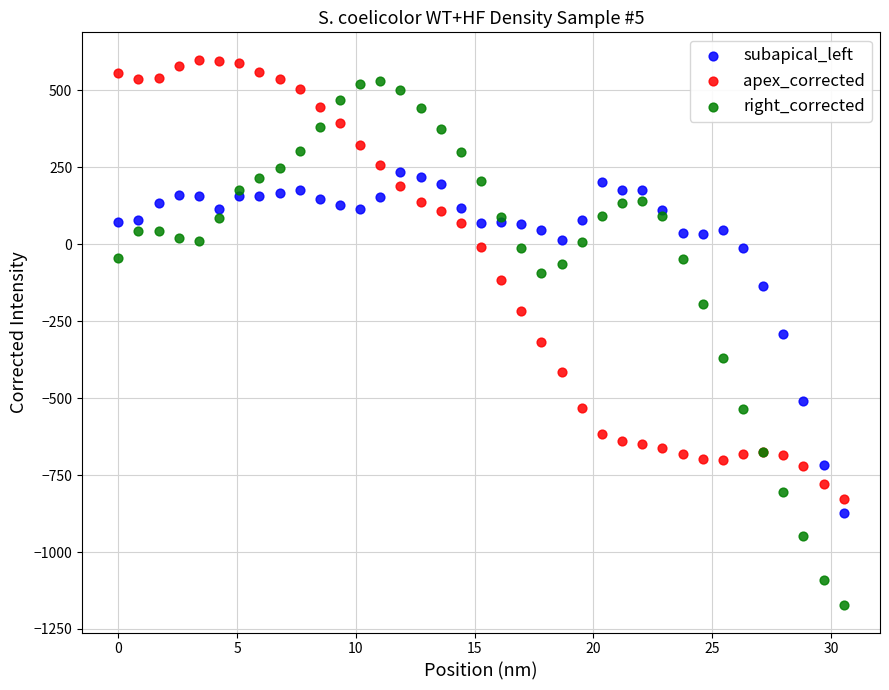

Which series has the largest Y range (max minus min)?

right_corrected